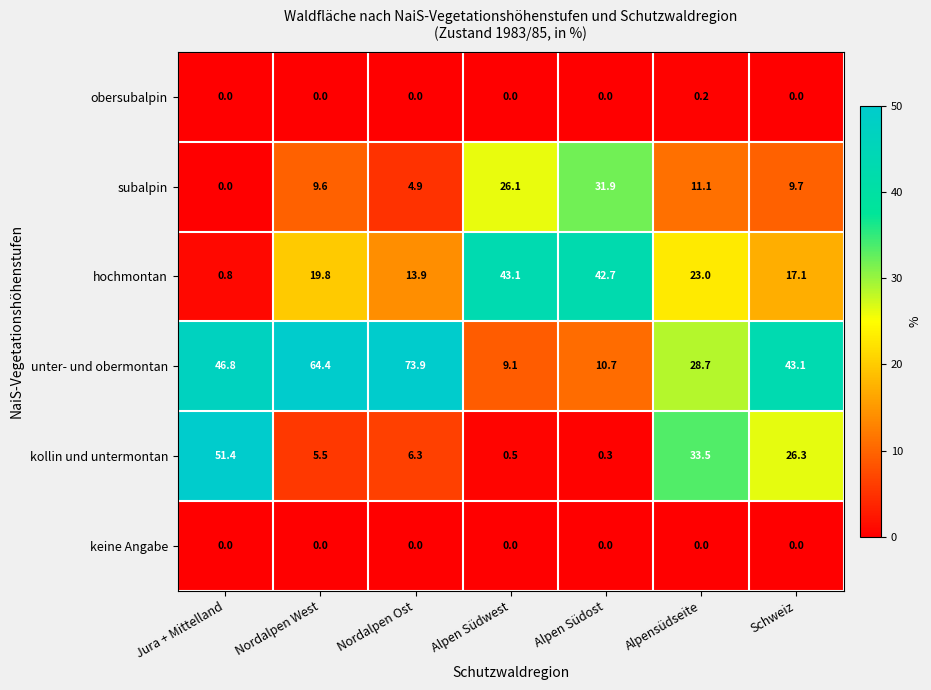

At which label is subalpin closest to 15?

Alpensüdseite